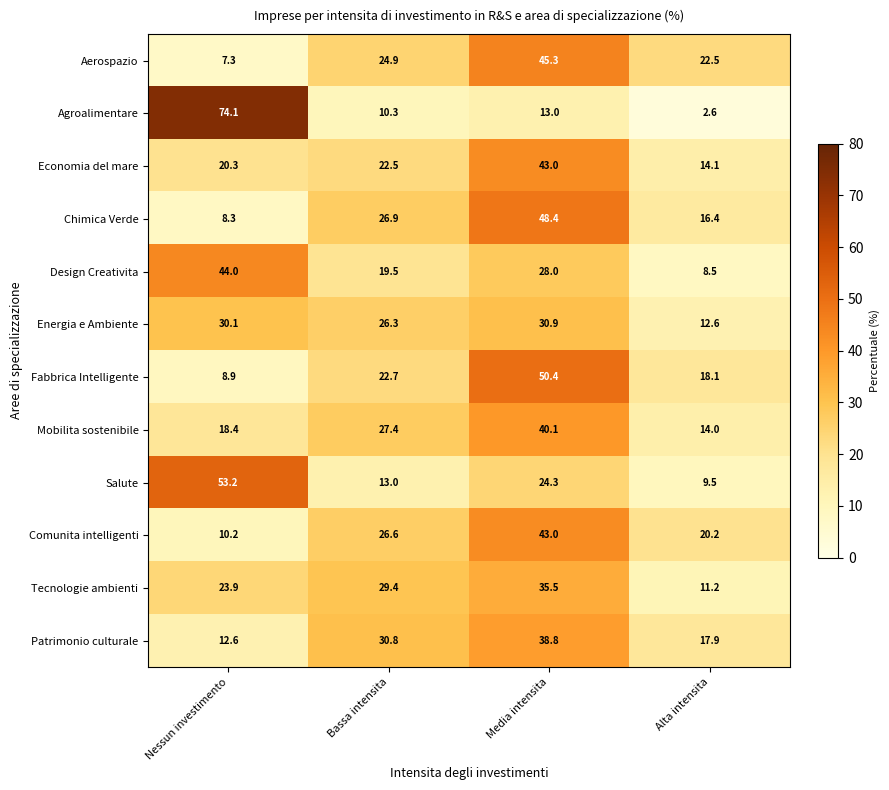

The value of Energia e Ambiente at Media intensita is 15.9. True or false?

False